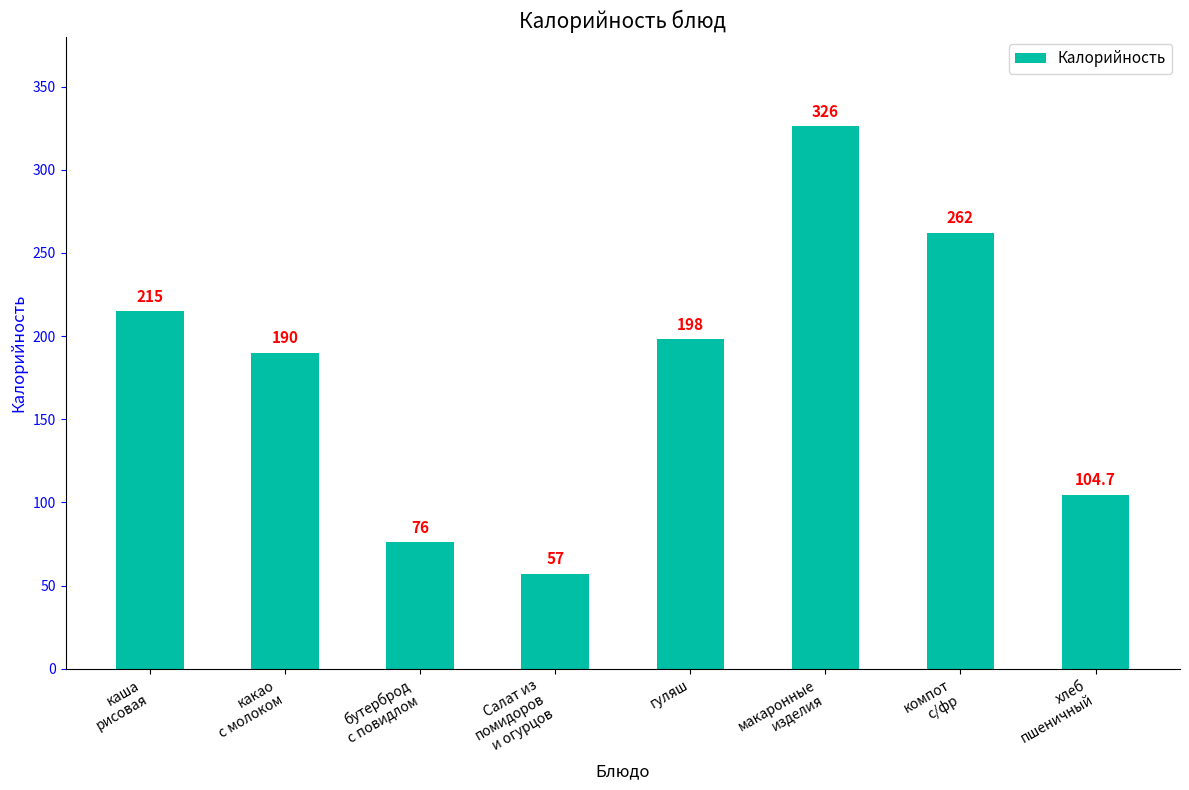

Is it true that the value at Салат из
помидоров
и огурцов is 57.0?

True